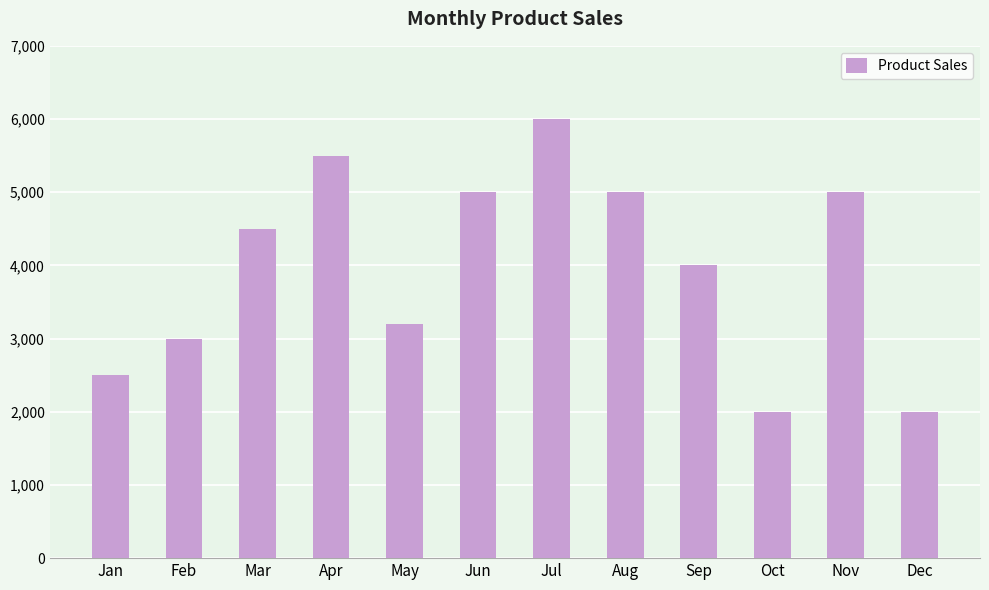

How many bars are there in total?

12